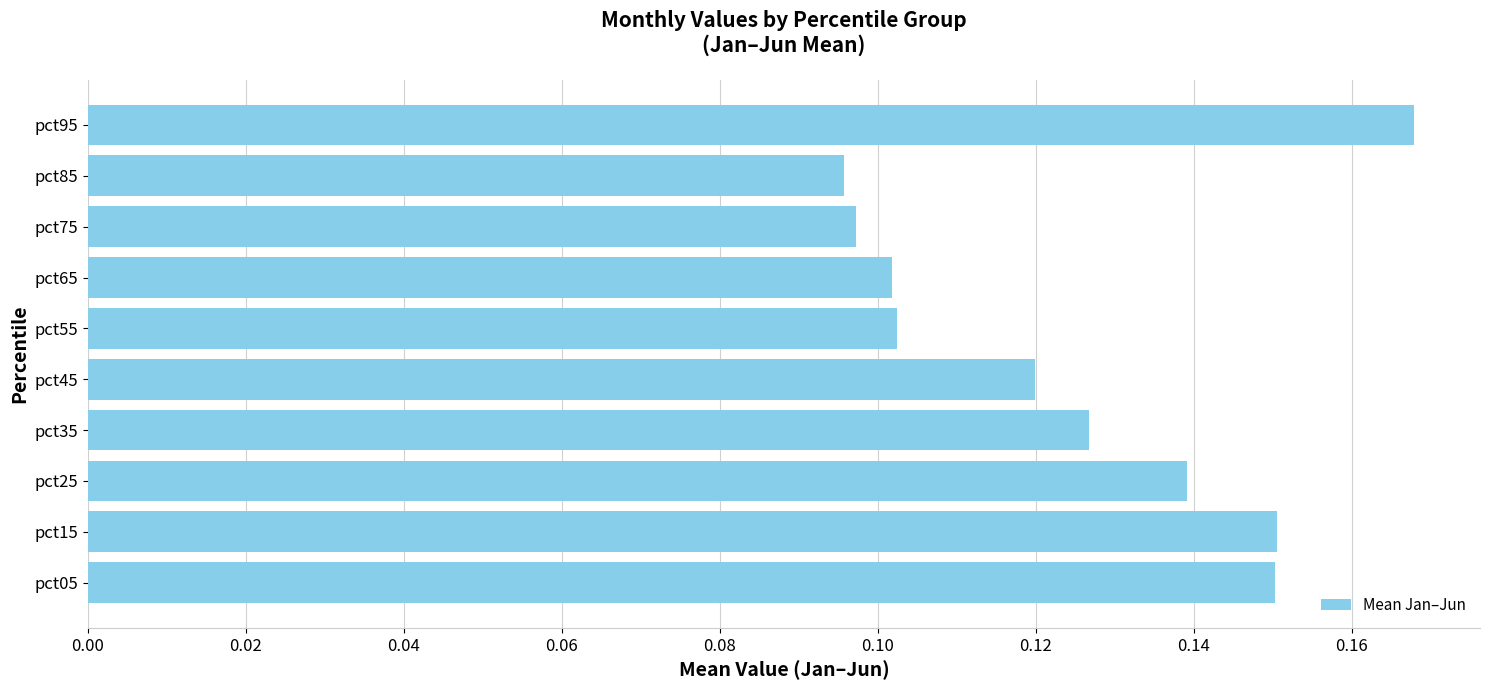

The value at pct45 is 0.0. True or false?

False